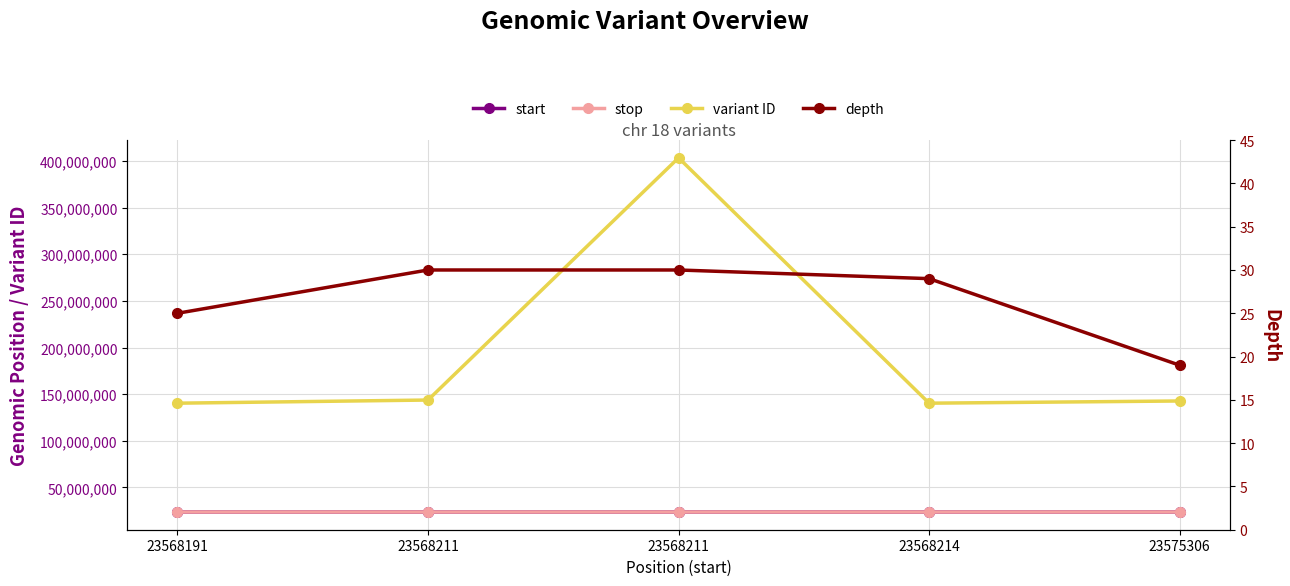

How many data points does each series have?

5